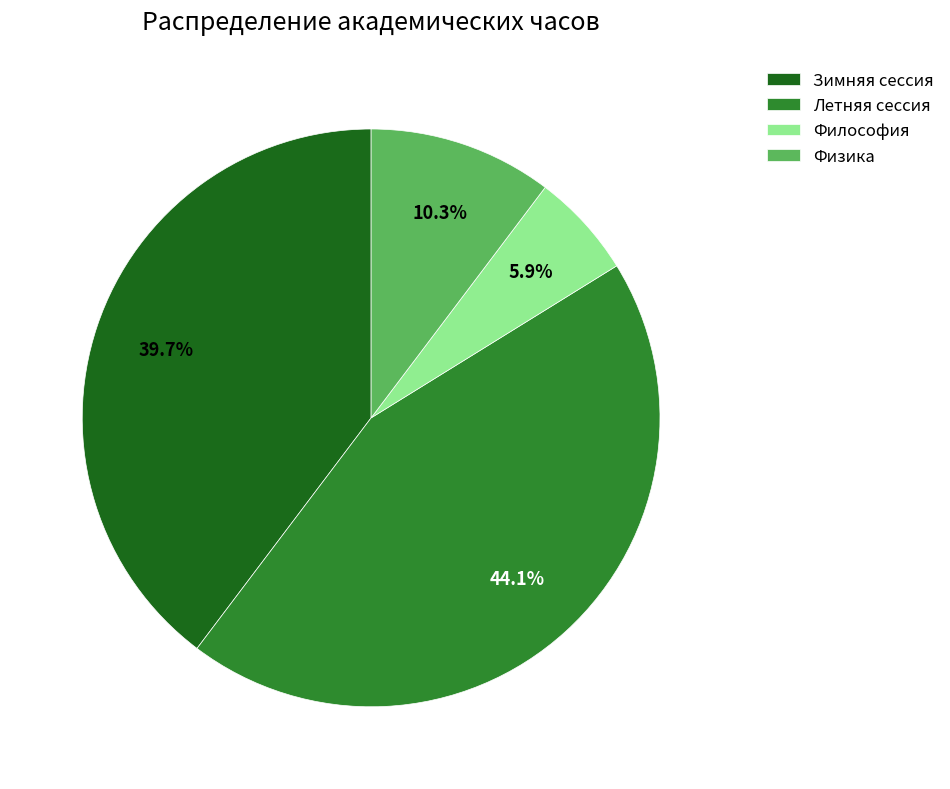

What percentage is NOT represented by Физика?

89.7%